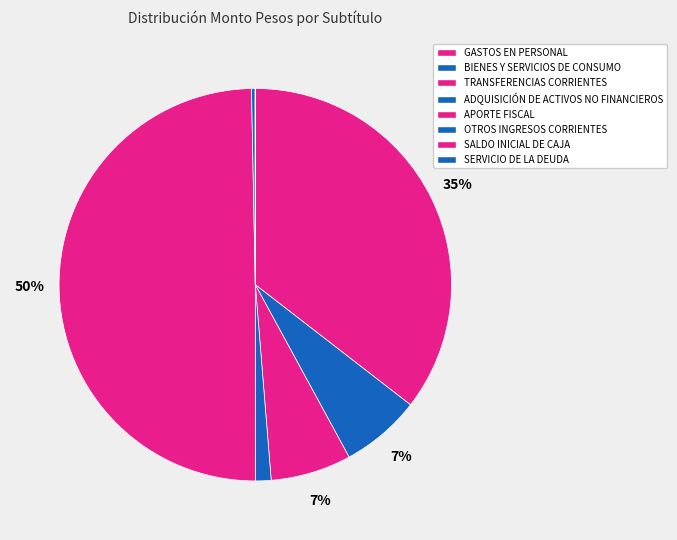

Rank the categories by value from lowest to highest.

SALDO INICIAL DE CAJA, SERVICIO DE LA DEUDA, OTROS INGRESOS CORRIENTES, ADQUISICIÓN DE ACTIVOS NO FINANCIEROS, BIENES Y SERVICIOS DE CONSUMO, TRANSFERENCIAS CORRIENTES, GASTOS EN PERSONAL, APORTE FISCAL